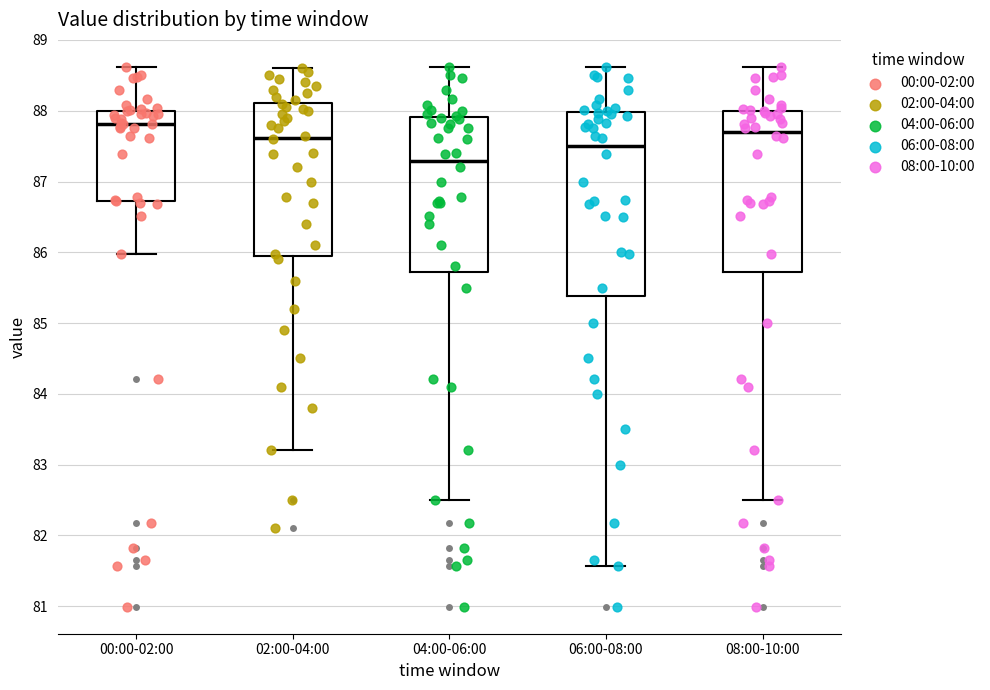

Reading left to right, read every box against the y-axis: the position of its median line, the range the box covers, and the ends of its whiskers. The values are not printed on the chart, so give them approximately, as read against the axis.

00:00-02:00: median 87.8, box 86.7 to 88.0, whiskers 86.0 to 88.6
02:00-04:00: median 87.6, box 86.0 to 88.1, whiskers 83.2 to 88.6
04:00-06:00: median 87.3, box 85.7 to 87.9, whiskers 82.5 to 88.6
06:00-08:00: median 87.5, box 85.4 to 88.0, whiskers 81.6 to 88.6
08:00-10:00: median 87.7, box 85.7 to 88.0, whiskers 82.5 to 88.6